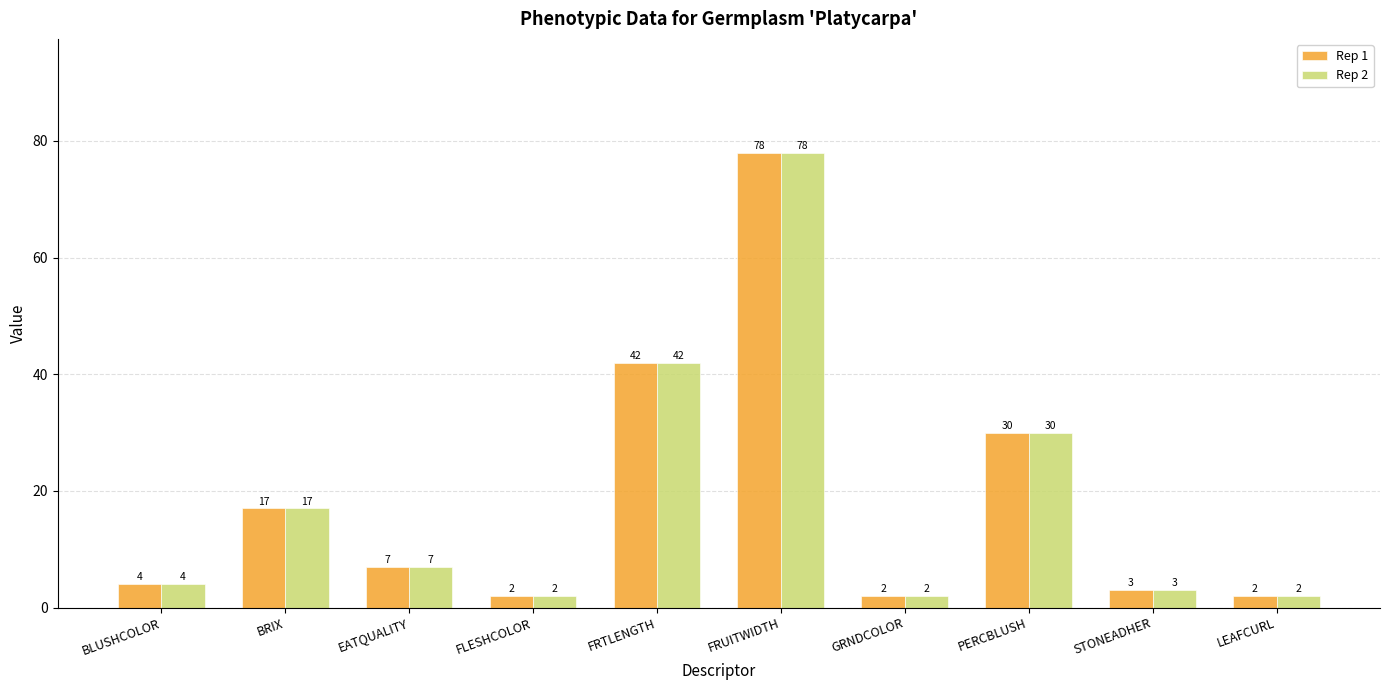

How many data points does each series have?

10